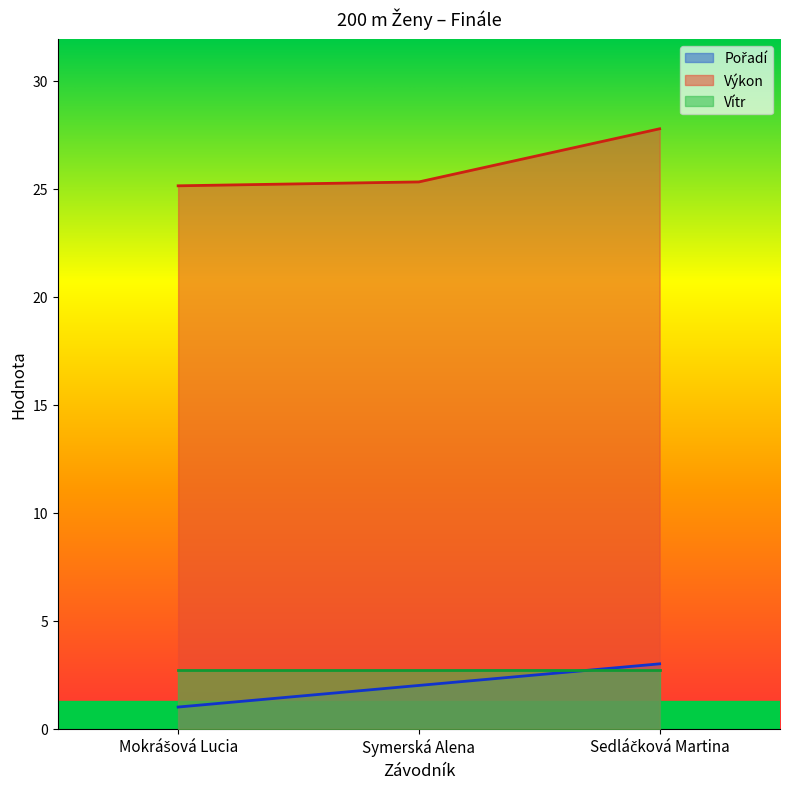

How many lines are shown in the chart?

3